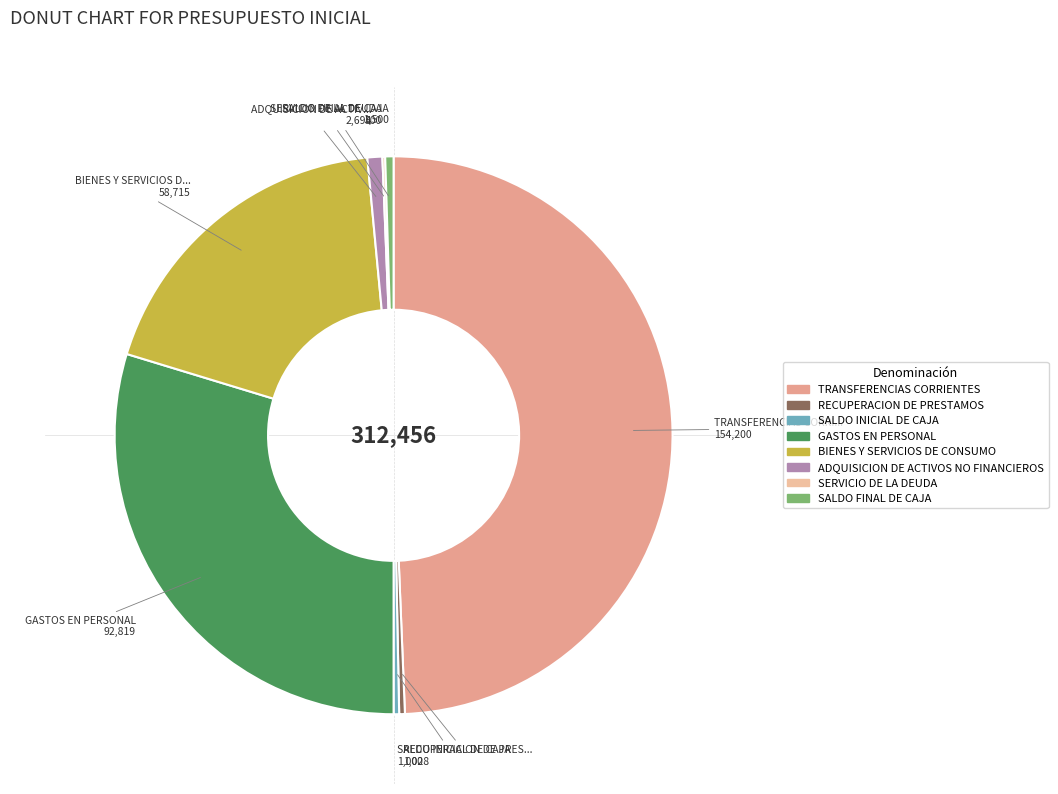

What is the largest slice in the pie chart?

TRANSFERENCIAS CORRIENTES